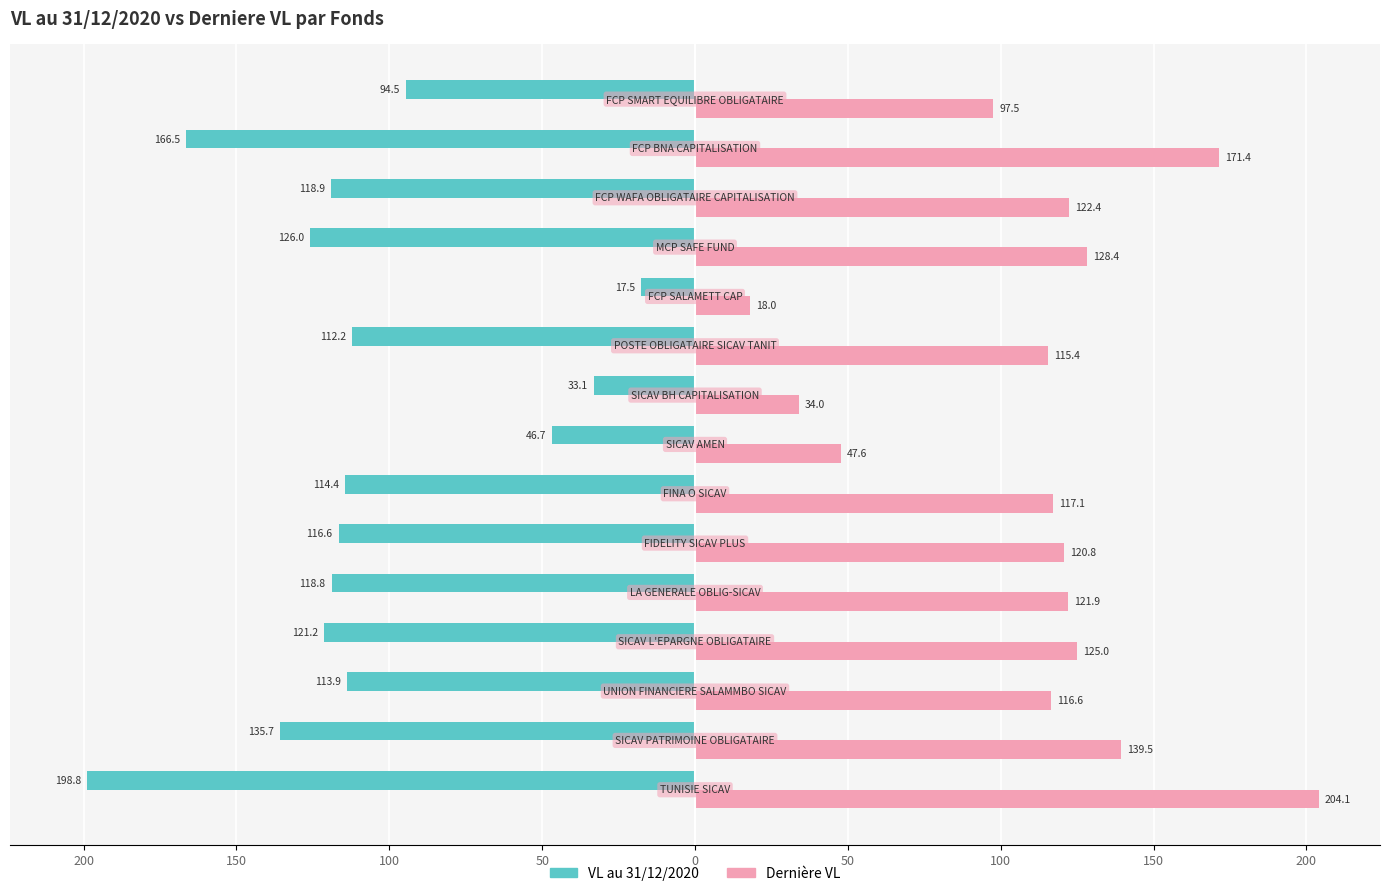

What are all the series names shown in the legend?

VL au 31/12/2020, Dernière VL